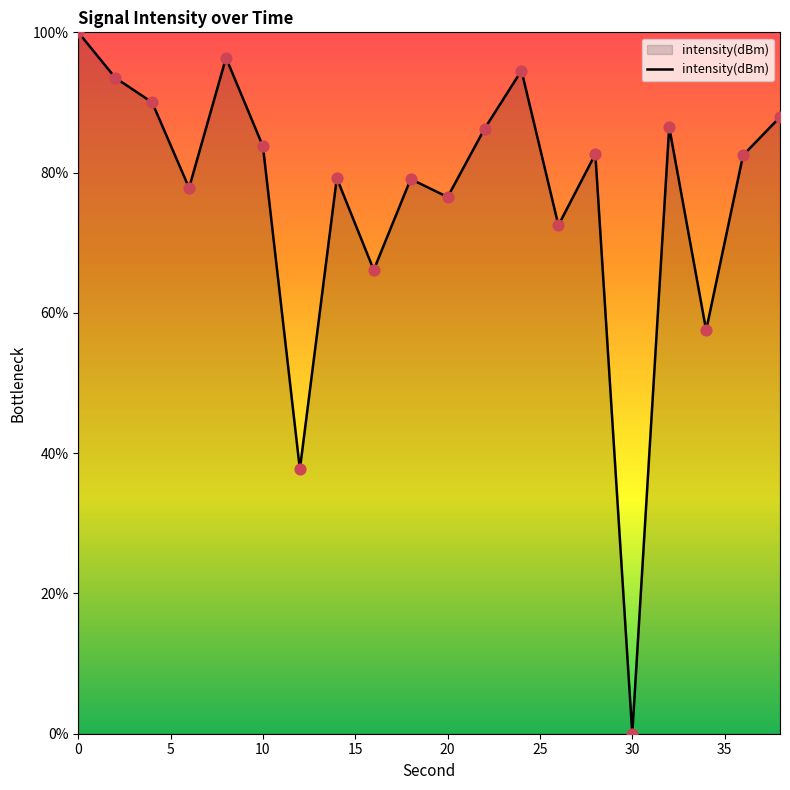

What is the difference between the maximum and minimum values?

100.0